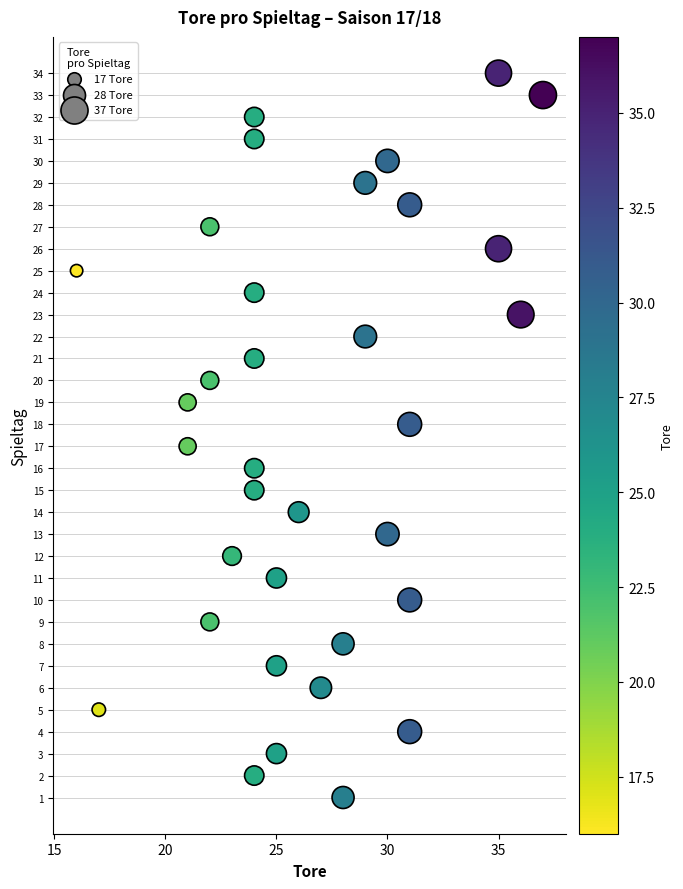

What is the range of Y values (max minus min)?

33